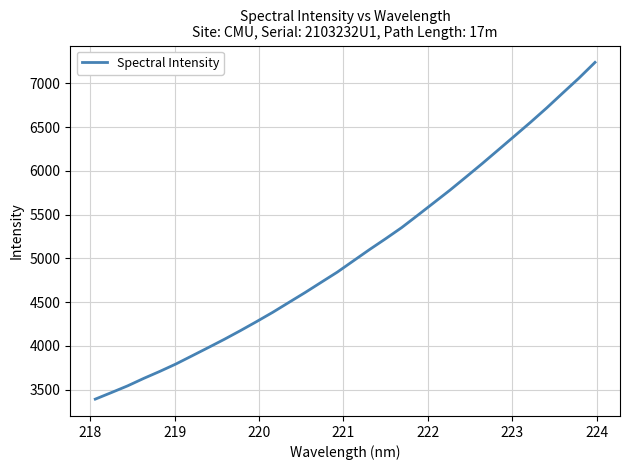

Does the chart display data point markers on the line(s)?

No